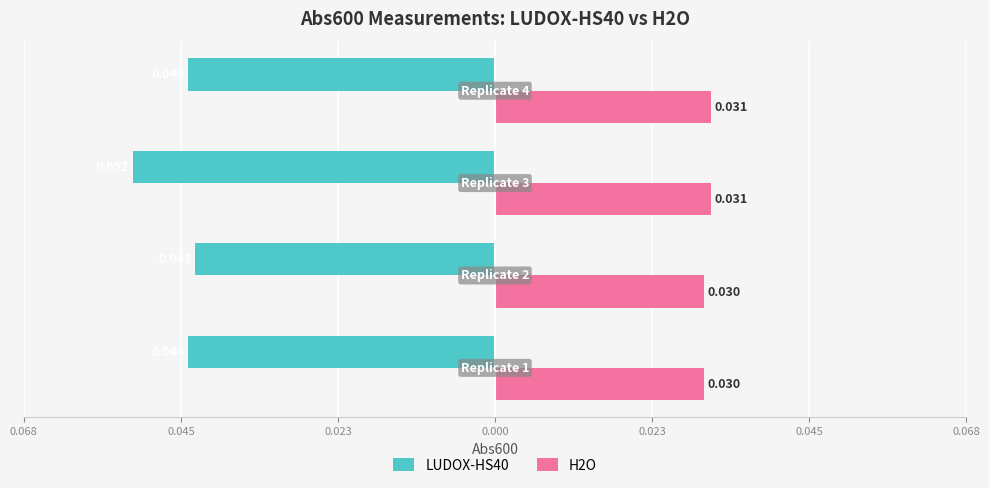

Which series has the largest range (max minus min)?

LUDOX-HS40